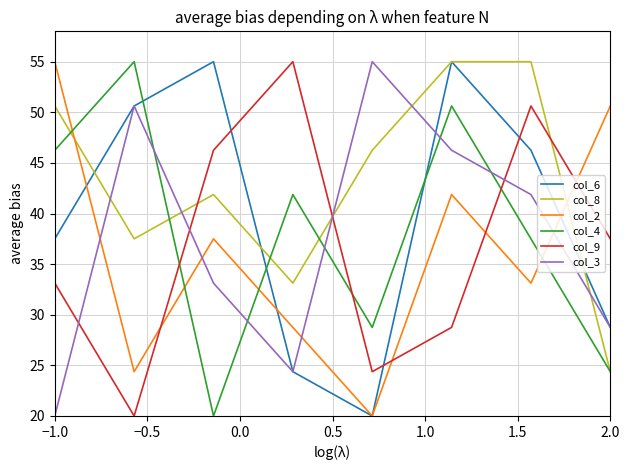

True or false: col_6 and col_4 intersect in this chart.

True